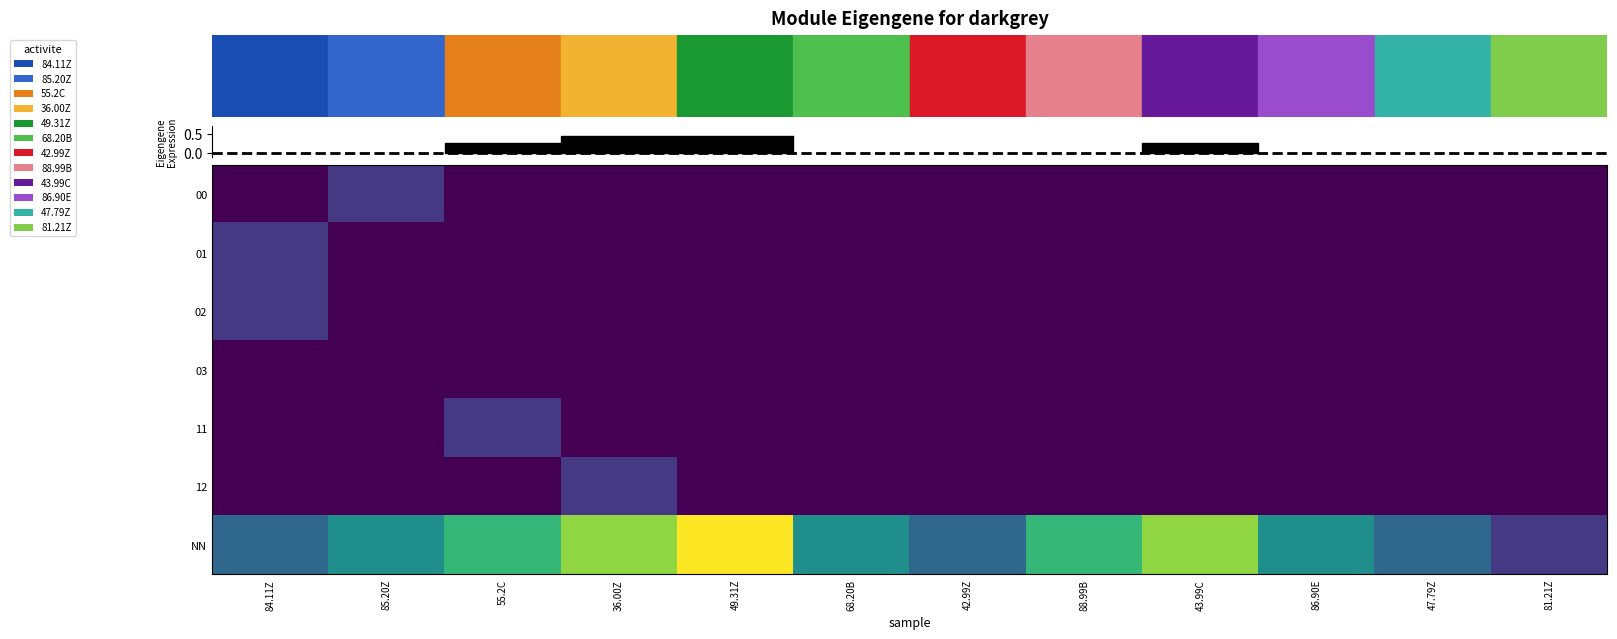

Which series changed the most between 55.2C and 43.99C?

NN